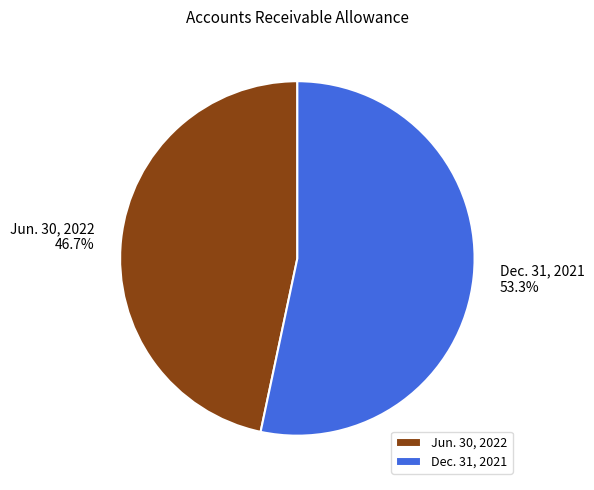

Which category has the smallest portion of the pie?

Jun. 30, 2022